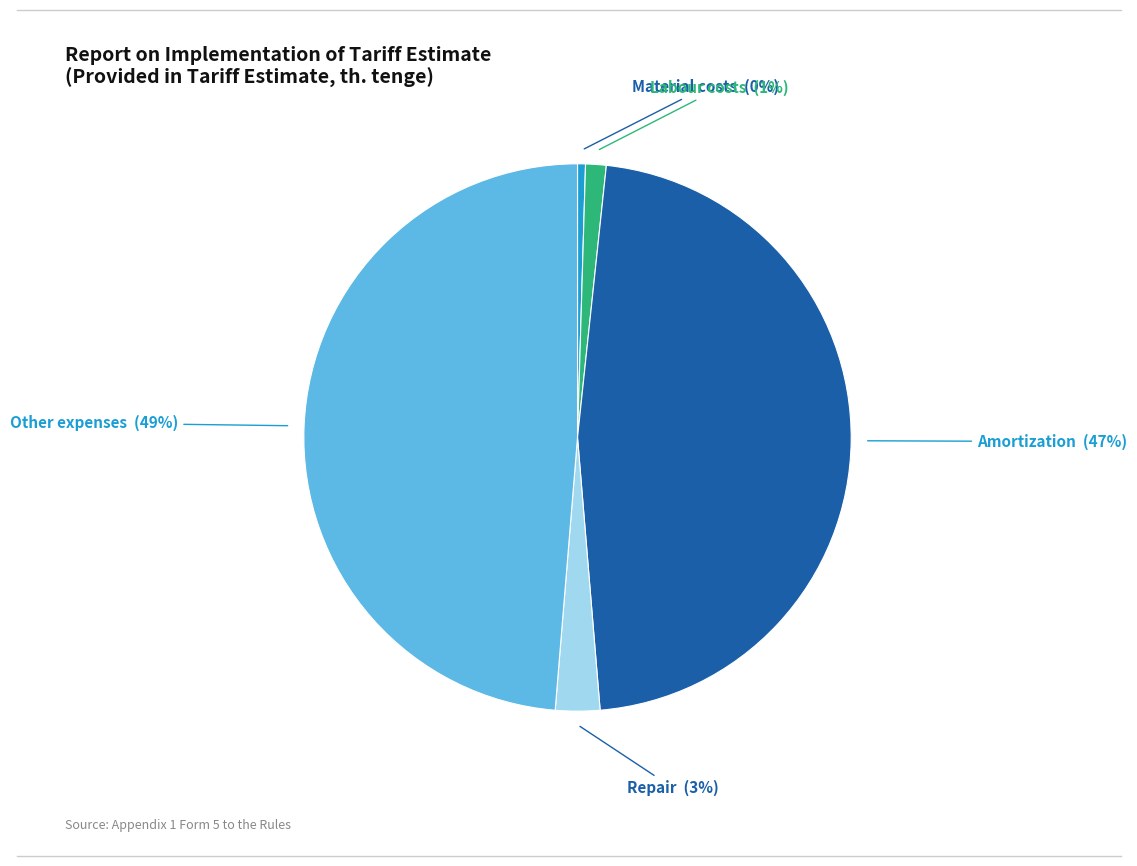

To the nearest percent, what is the average slice percentage?

20%